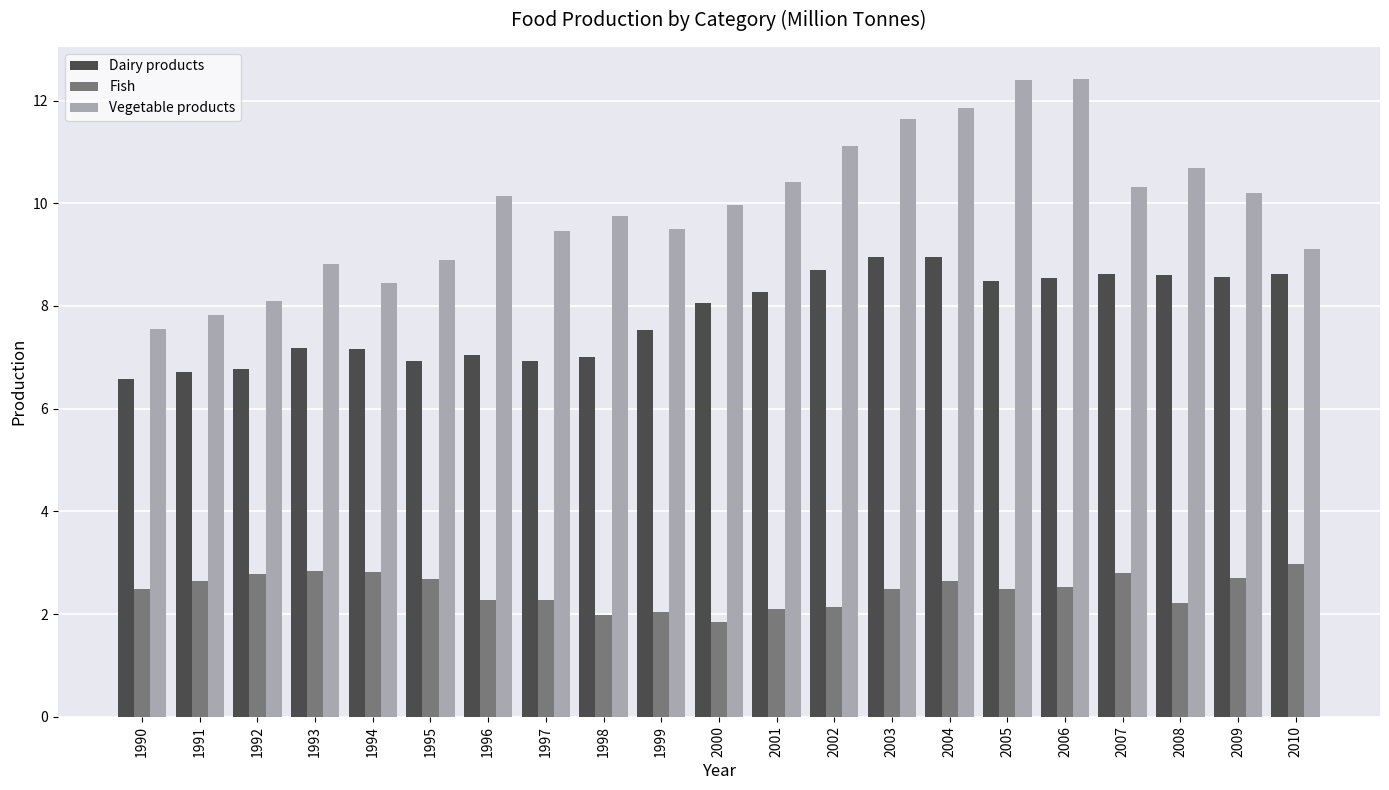

Is it true that Vegetable products equals 8.8 at 1993?

True